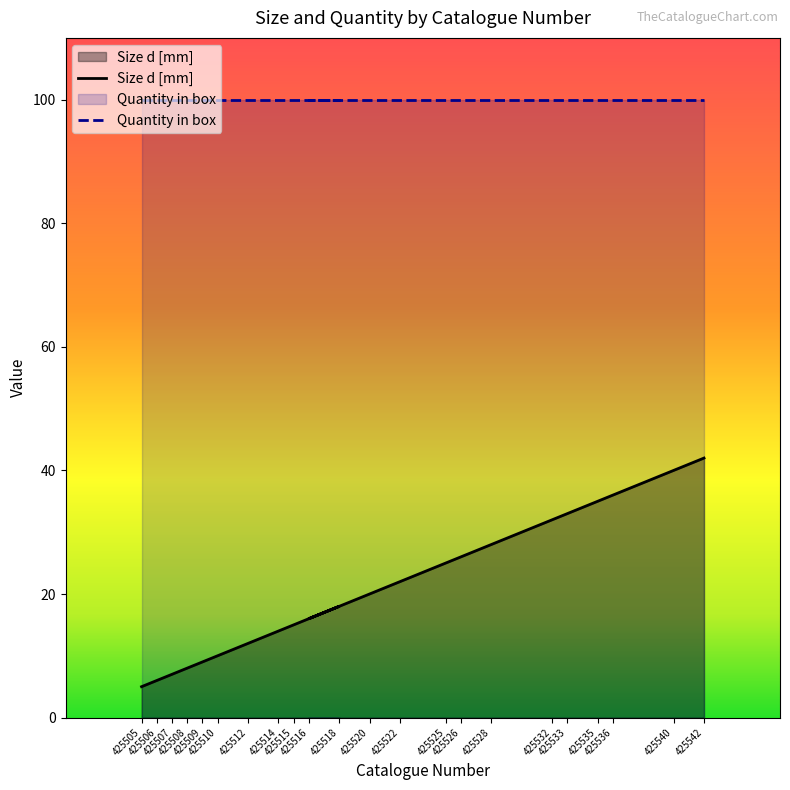

At which label does the data first exceed 20?

425522